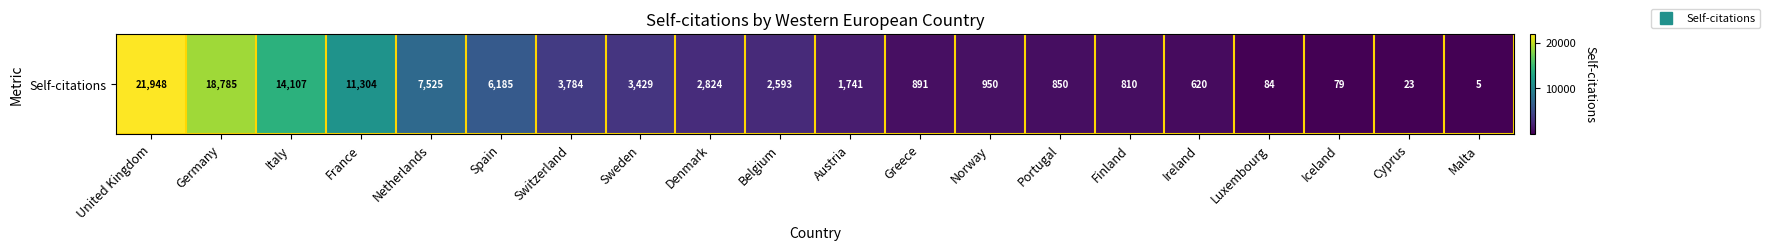

Reading left to right, transcribe all the data shown in this chart.

United Kingdom=21948	Germany=18785	Italy=14107	France=11304	Netherlands=7525	Spain=6185	Switzerland=3784	Sweden=3429	Denmark=2824	Belgium=2593	Austria=1741	Greece=891	Norway=950	Portugal=850	Finland=810	Ireland=620	Luxembourg=84	Iceland=79	Cyprus=23	Malta=5